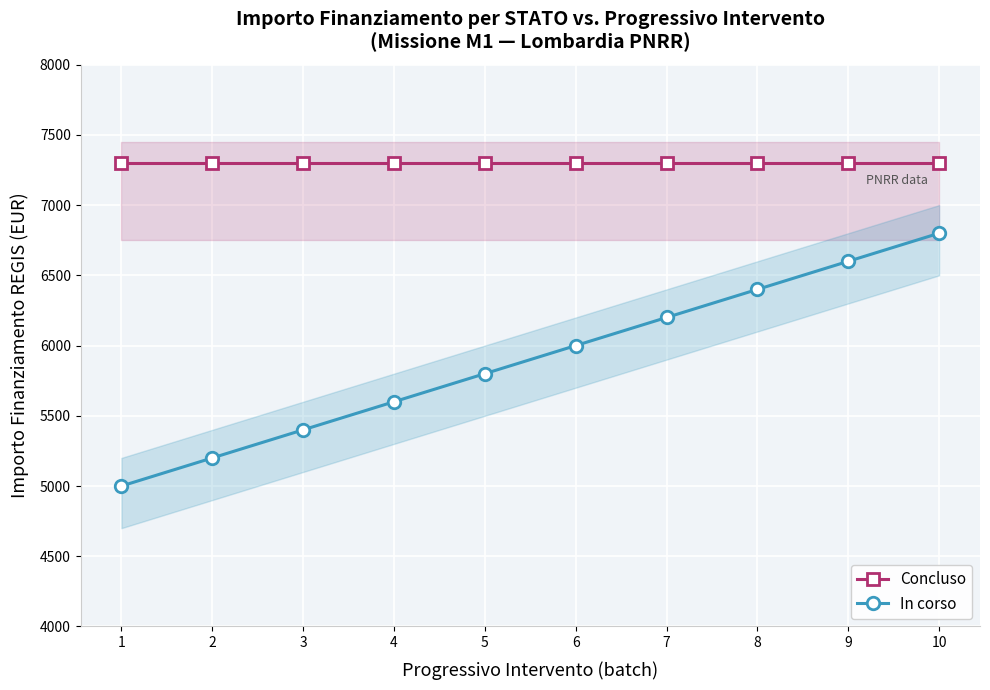

Between 1 and 7, which series saw the biggest shift?

In corso